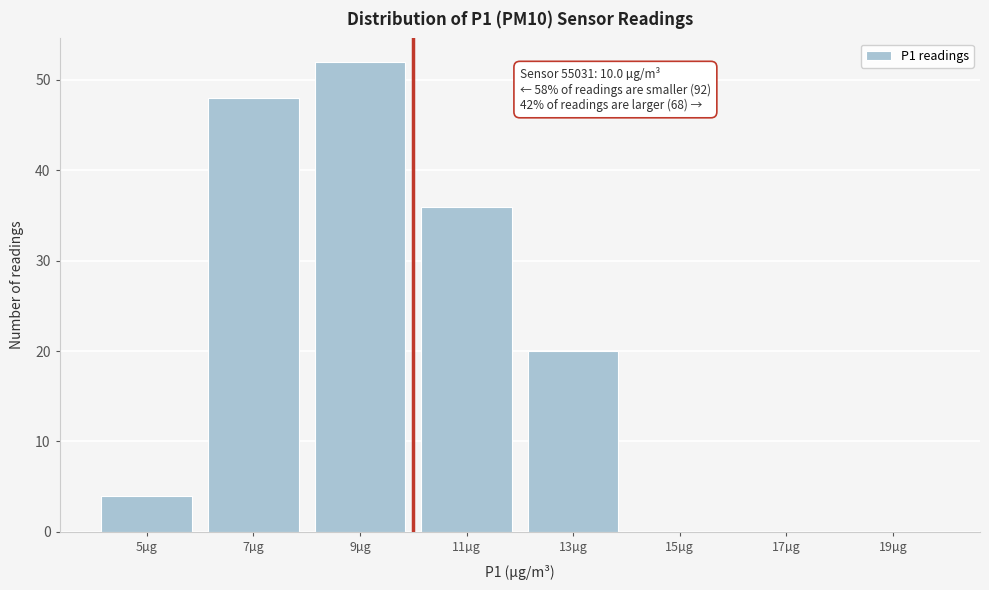

Reading left to right, transcribe all the data shown in this chart.

5µg=4	7µg=48	9µg=52	11µg=36	13µg=20	15µg=0	17µg=0	19µg=0